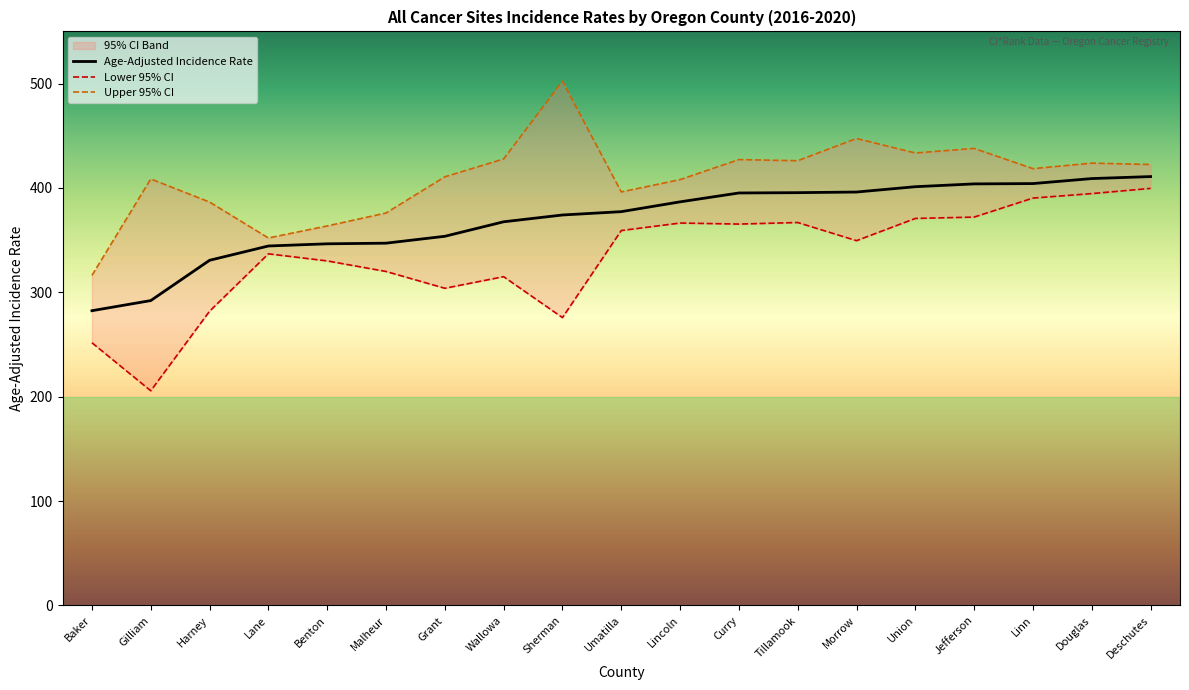

Reading right to left, what are all the values shown in this chart?

Age-Adjusted Incidence Rate: 410.9	409.0	404.2	403.9	401.2	396.1	395.5	395.2	386.7	377.3	374.1	367.6	353.7	347.1	346.5	344.4	330.7	292.1	282.4
Lower 95% CI: 399.6	394.6	390.3	372.1	370.8	349.5	366.9	365.4	366.4	359.2	275.8	315.0	303.9	320.0	330.1	336.9	281.9	205.7	251.7
Upper 95% CI: 422.5	423.8	418.5	437.9	433.5	447.4	426.1	427.2	408.0	396.2	502.2	427.8	410.7	376.0	363.6	352.1	386.5	408.6	316.2